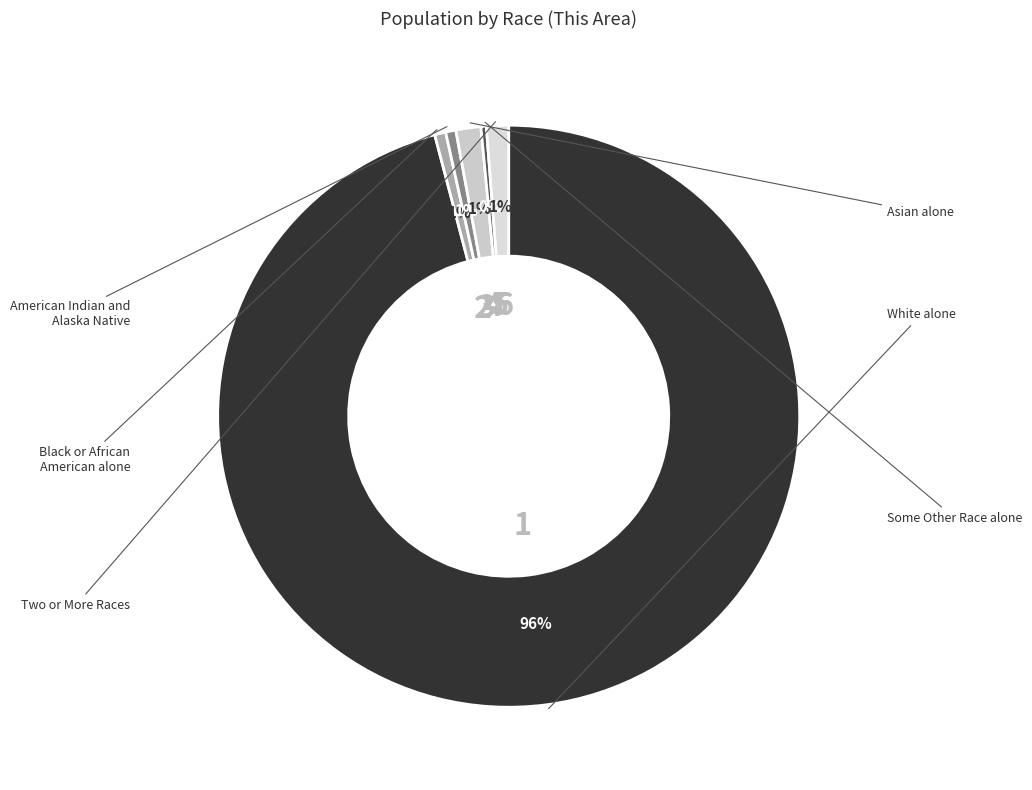

Which category has the biggest portion of the pie?

White alone